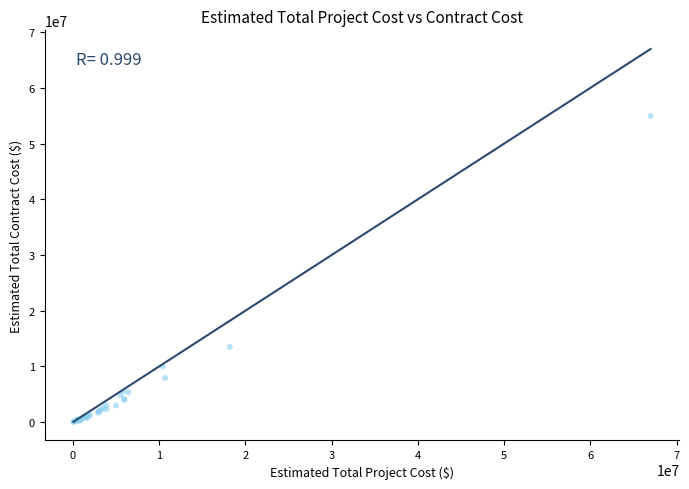

What Y value in the scatter plot is closest to 27534300?

13497898.0